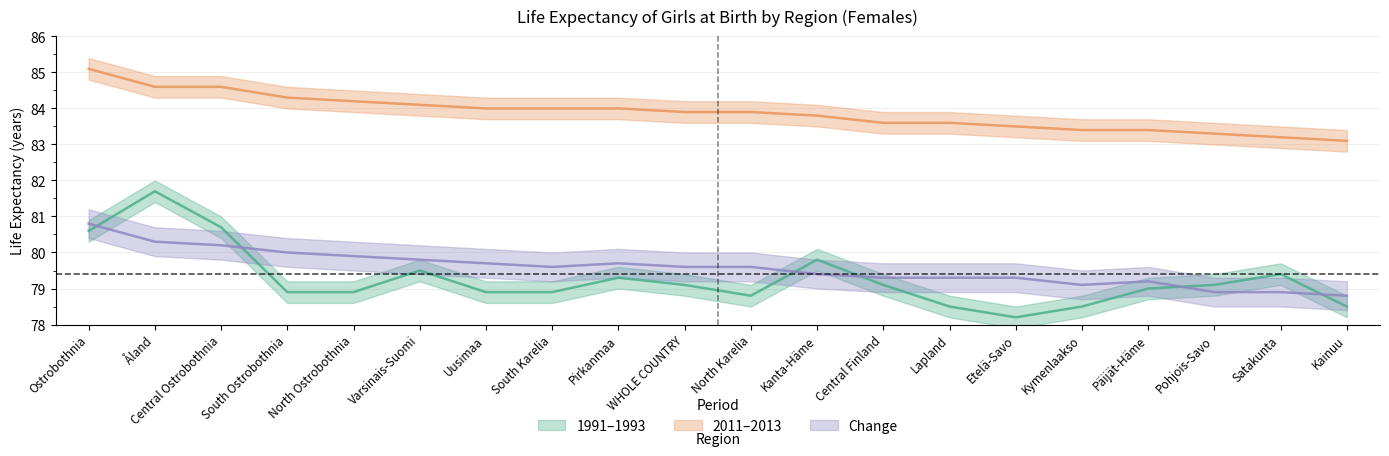

Is the value of 1991-1993 at Lapland greater than the value of 2011-2013 at Kainuu?

No